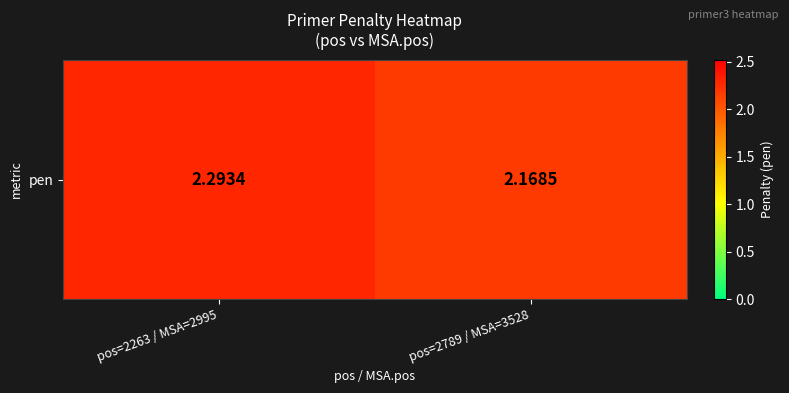

What is the approximate value at pos=2789 / MSA=3528?

2.2